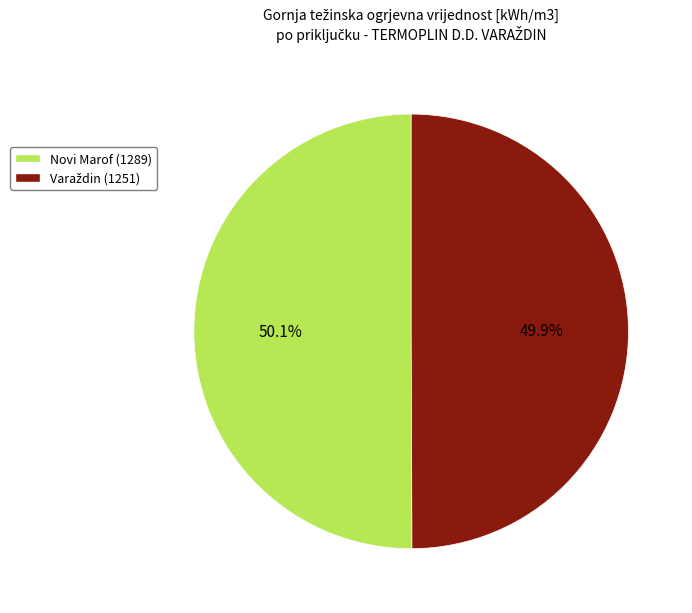

Is there any slice that represents more than half of the pie?

Yes